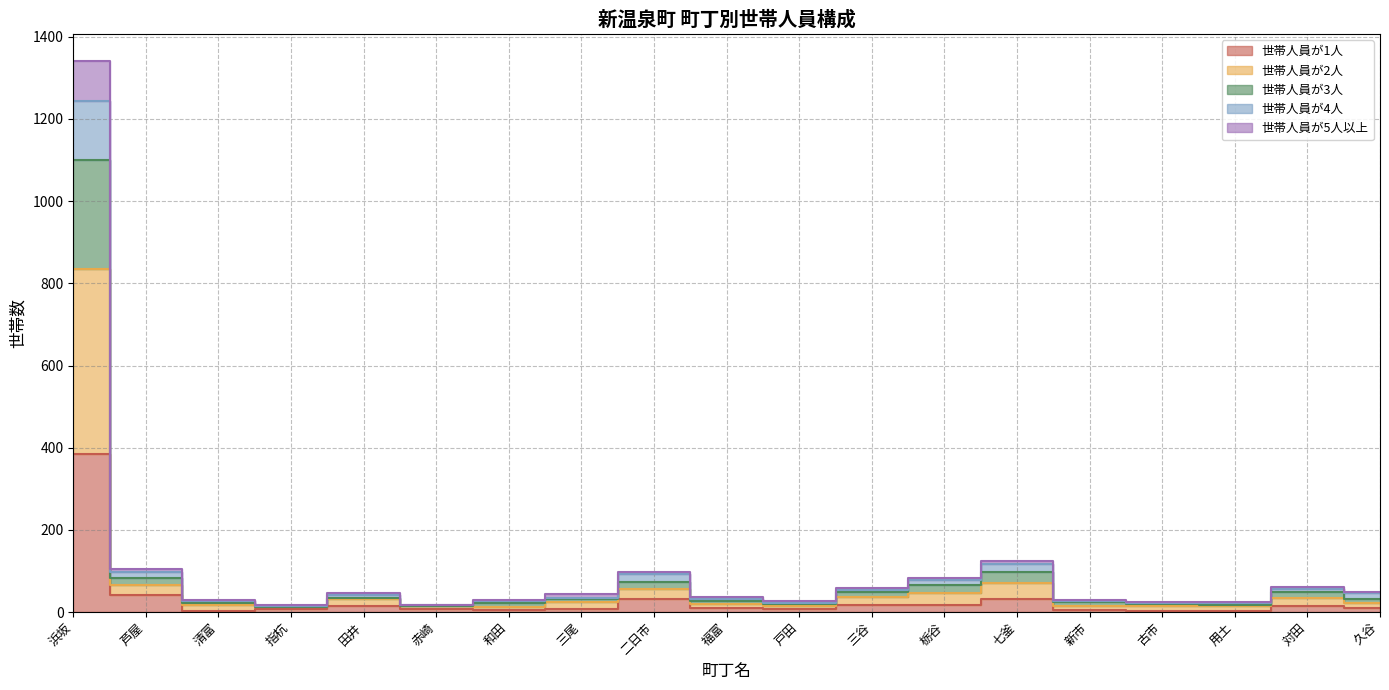

Rank the categories by 世帯人員が1人 value from lowest to highest.

用土, 清富, 古市, 和田, 新市, 指杭, 戸田, 赤崎, 三尾, 福富, 久谷, 田井, 対田, 栃谷, 三谷, 二日市, 七釜, 芦屋, 浜坂